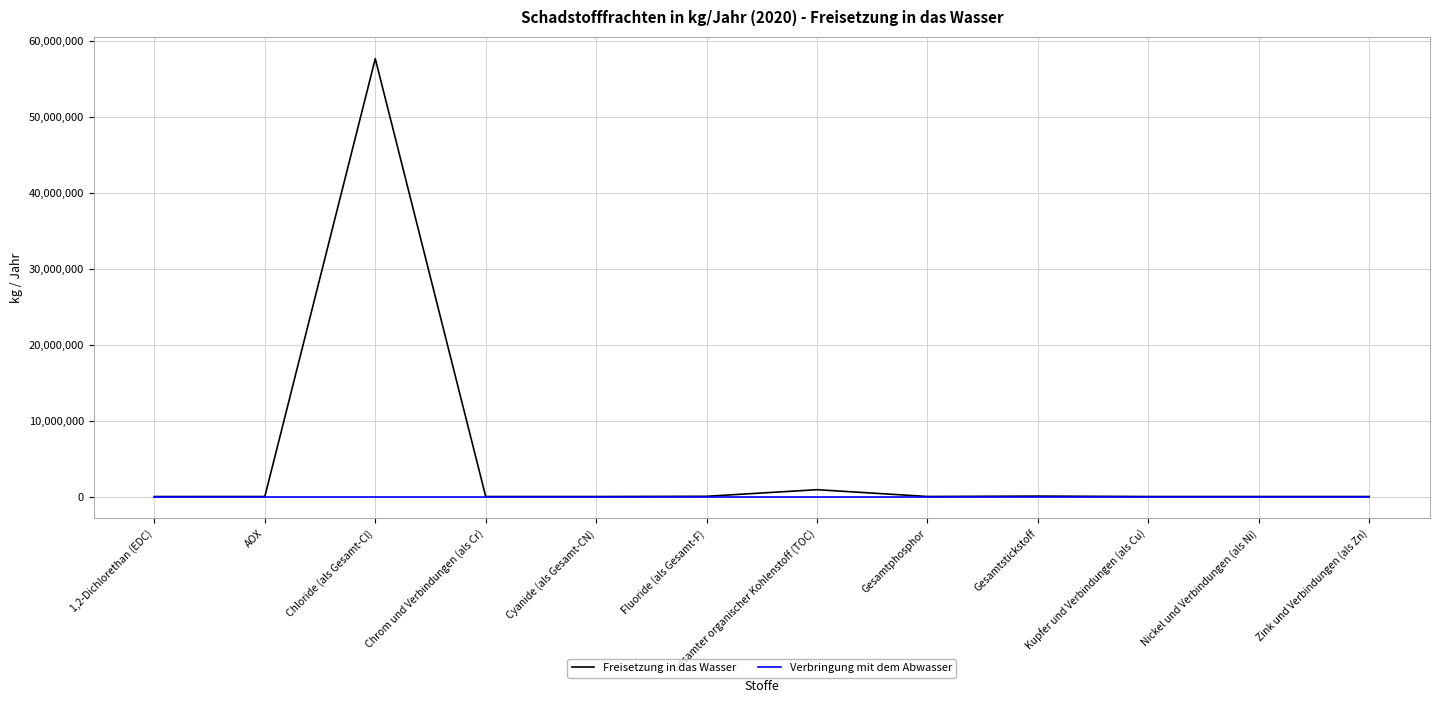

Rank the series by their average value, from highest to lowest.

Freisetzung in das Wasser, Verbringung mit dem Abwasser